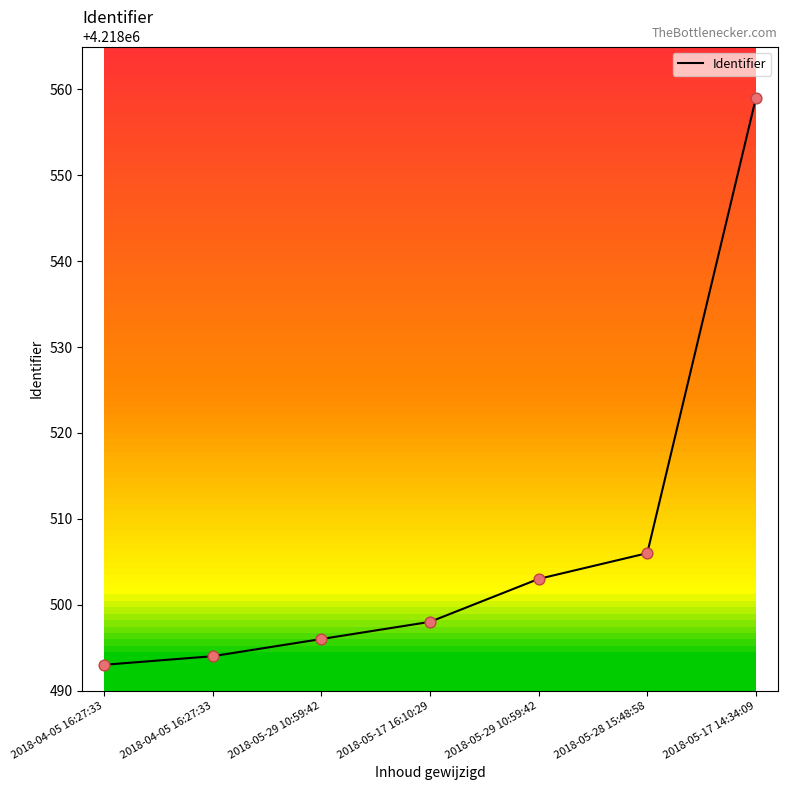

What is the change in value from 2018-04-05 16:27:33 to 2018-04-05 16:27:33?

+1